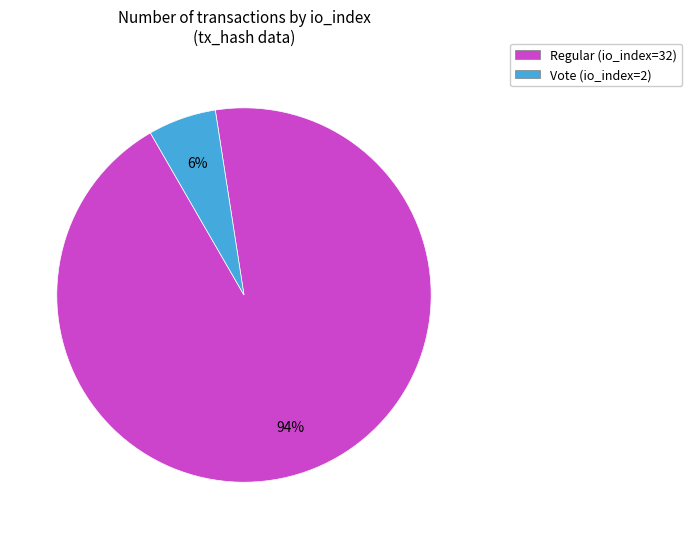

Is there any slice that represents more than half of the pie?

Yes